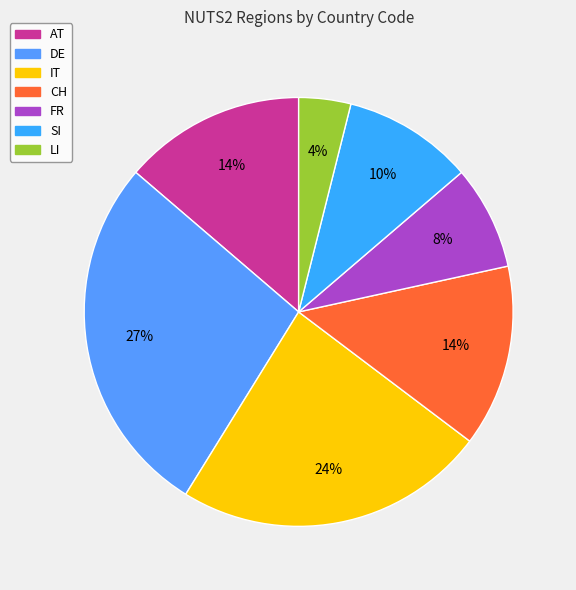

Which category has the biggest portion of the pie?

DE